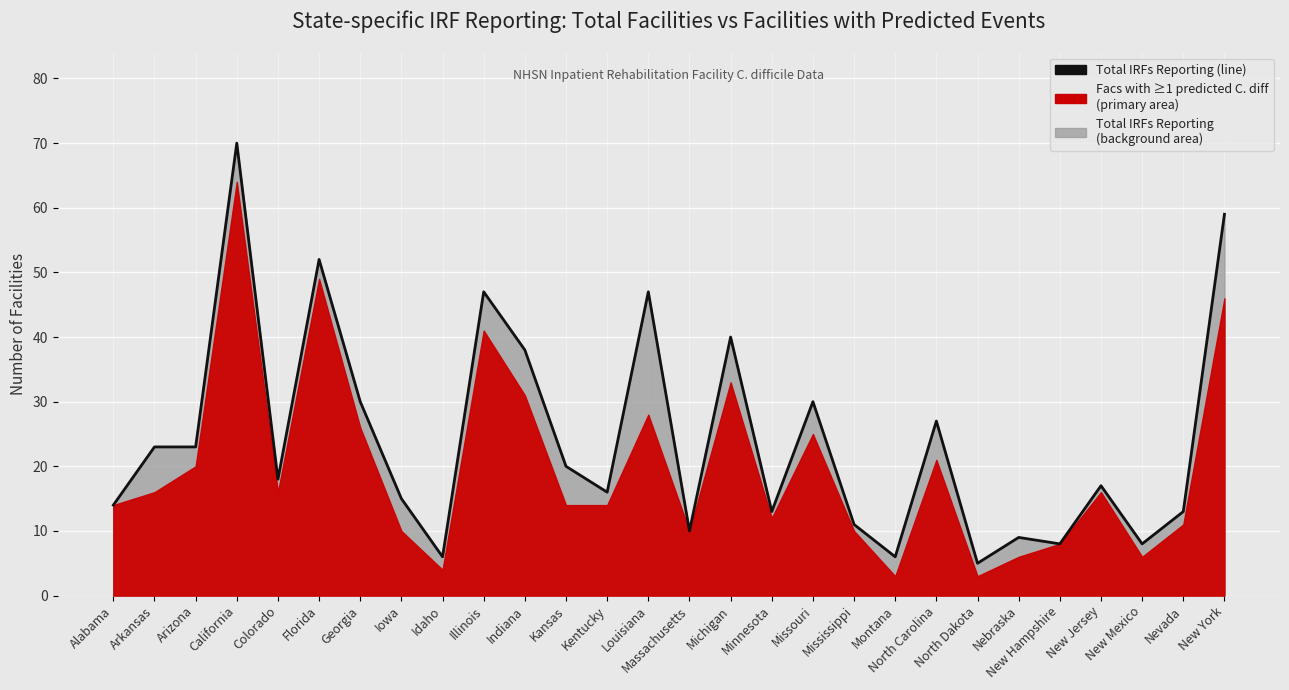

What is the label of the 22nd point from the right?

Georgia